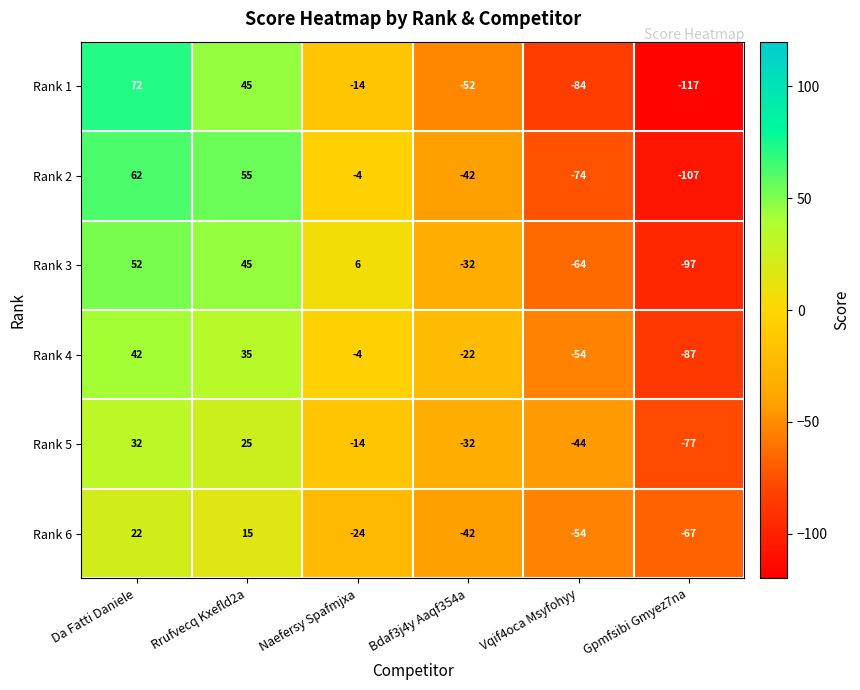

At which category is the sum across all series the highest?

Da Fatti Daniele